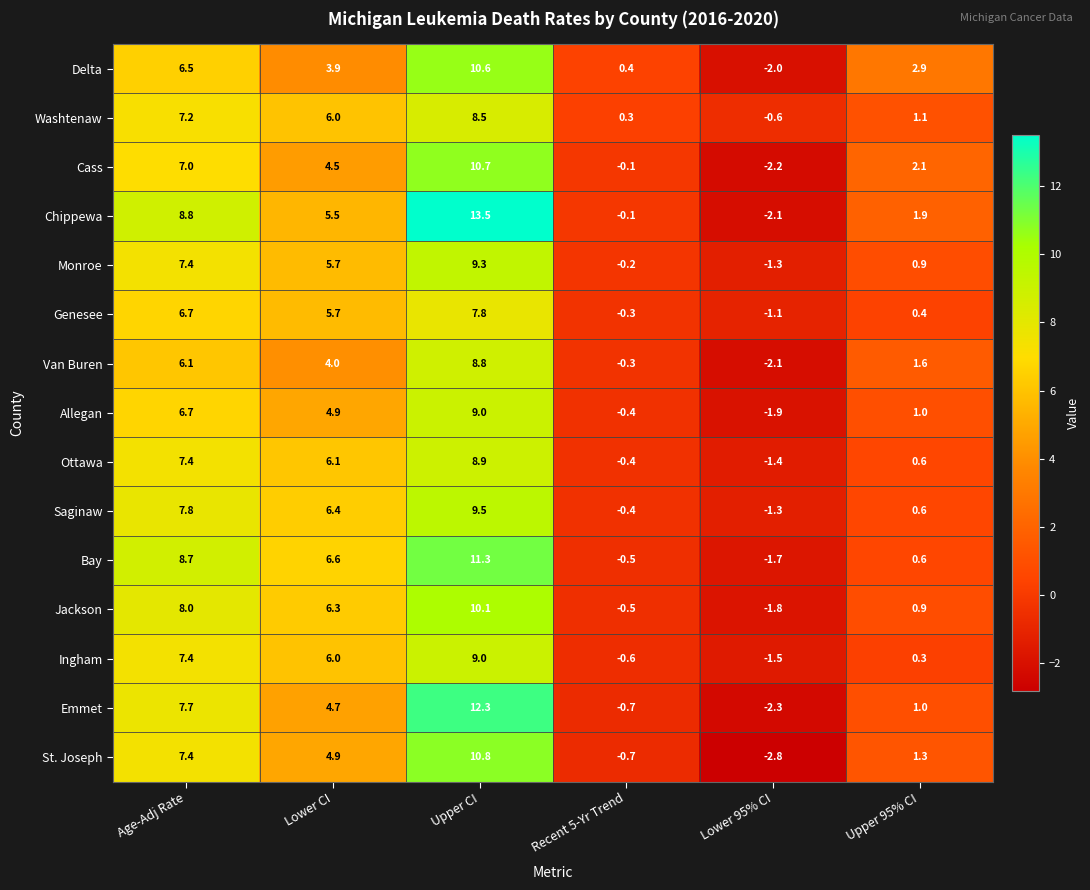

At which label does Washtenaw first exceed 6?

Age-Adj Rate